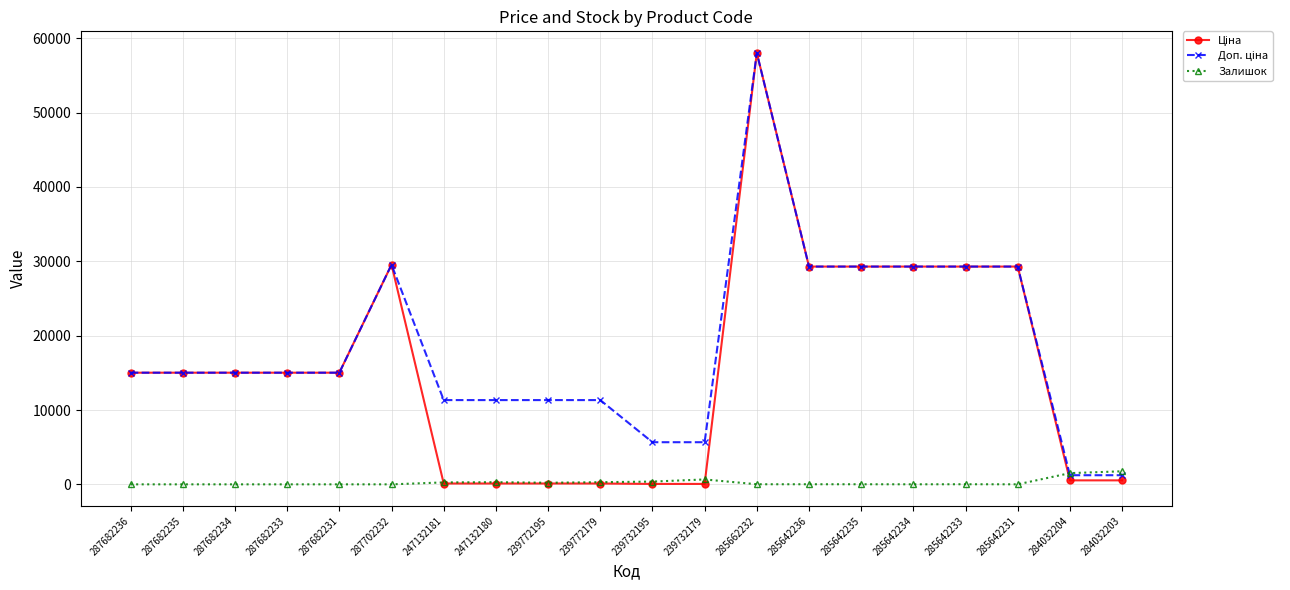

What is the greatest value displayed?

58037.0